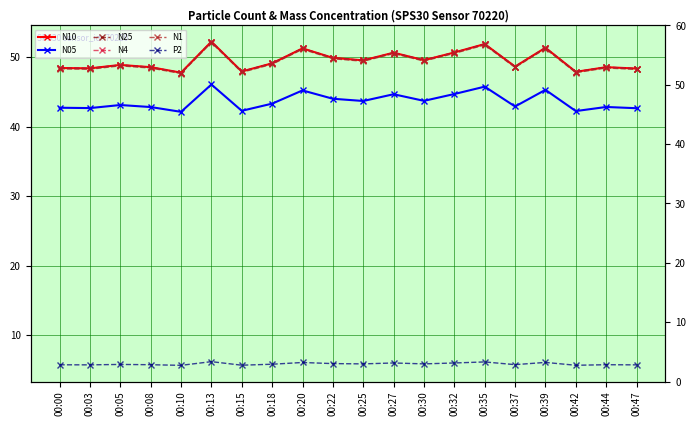

What is the value of the N1 point at the 8th from the left?

49.0